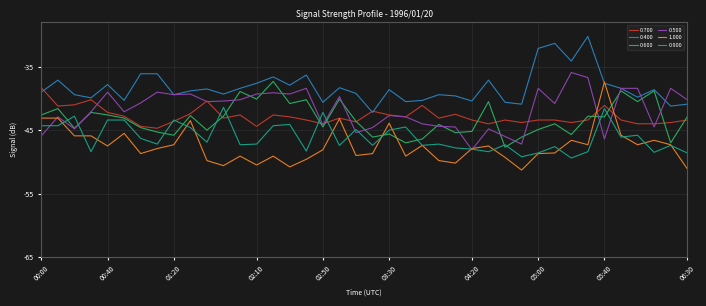

What is the minimum value for 0.400?

-42.2